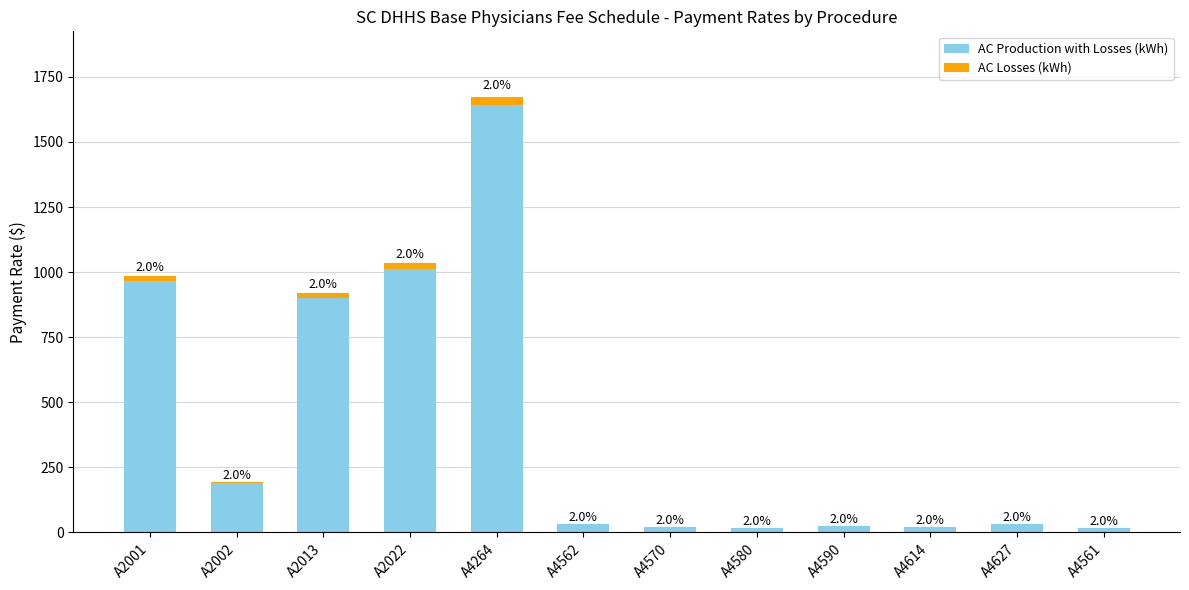

What is the difference between the second highest and second lowest values in the AC Losses (kWh) series?

20.3